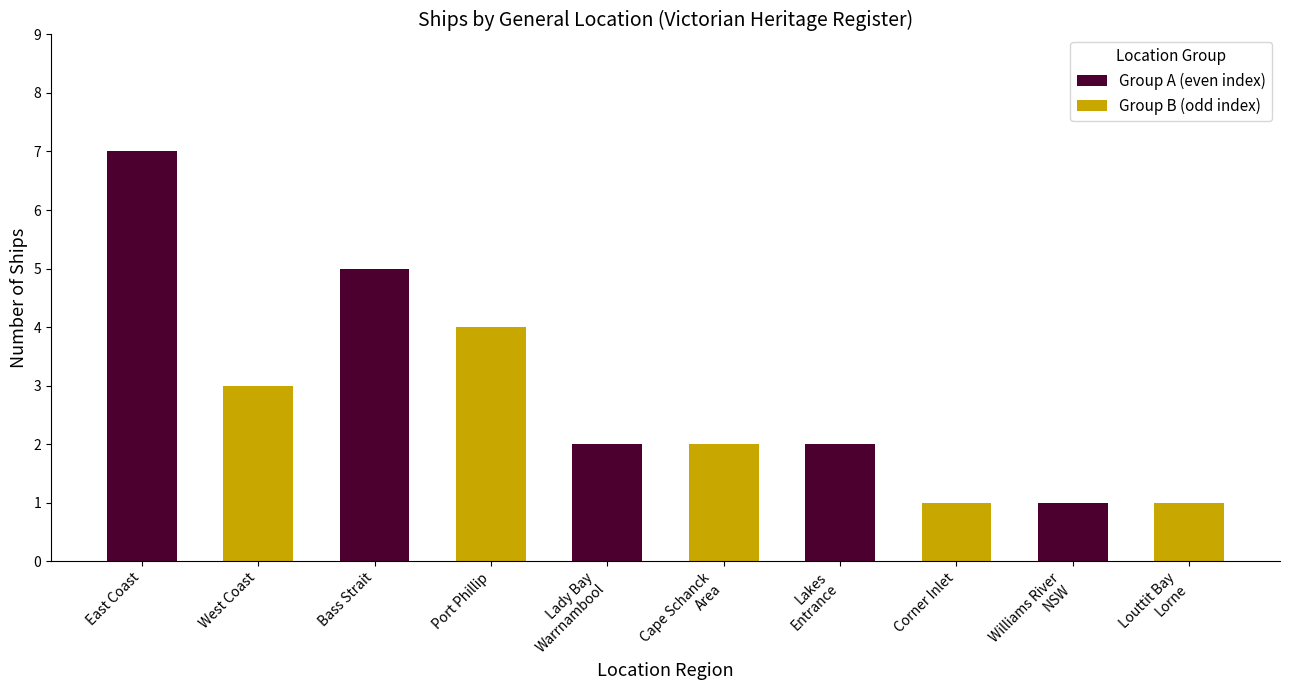

Which category has the lowest value across all series?

West Coast